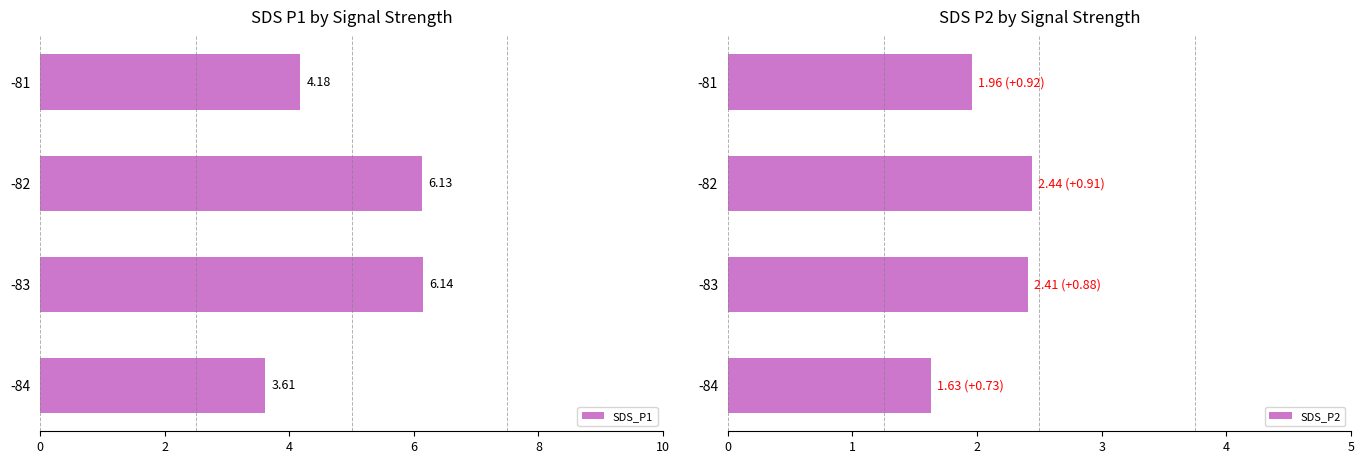

What is the average value of the SDS_P1 series?

5.0